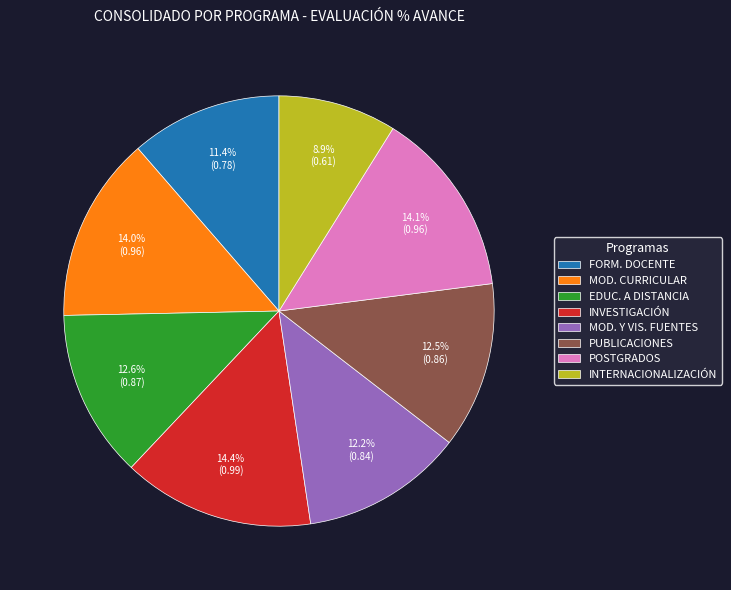

Which slice is the smallest?

INTERNACIONALIZACIÓN